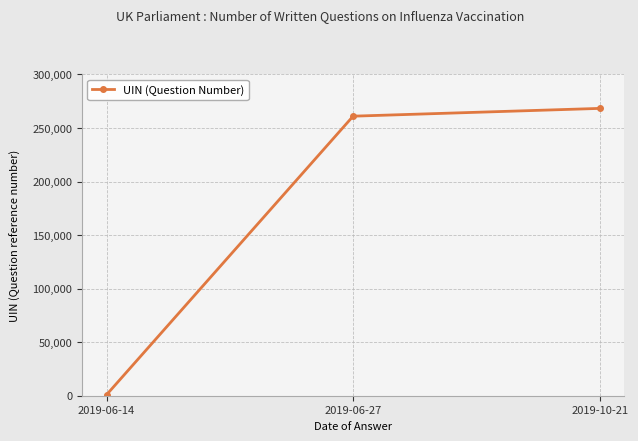

Reading left to right, extract all data points from this chart.

844	261072	268344